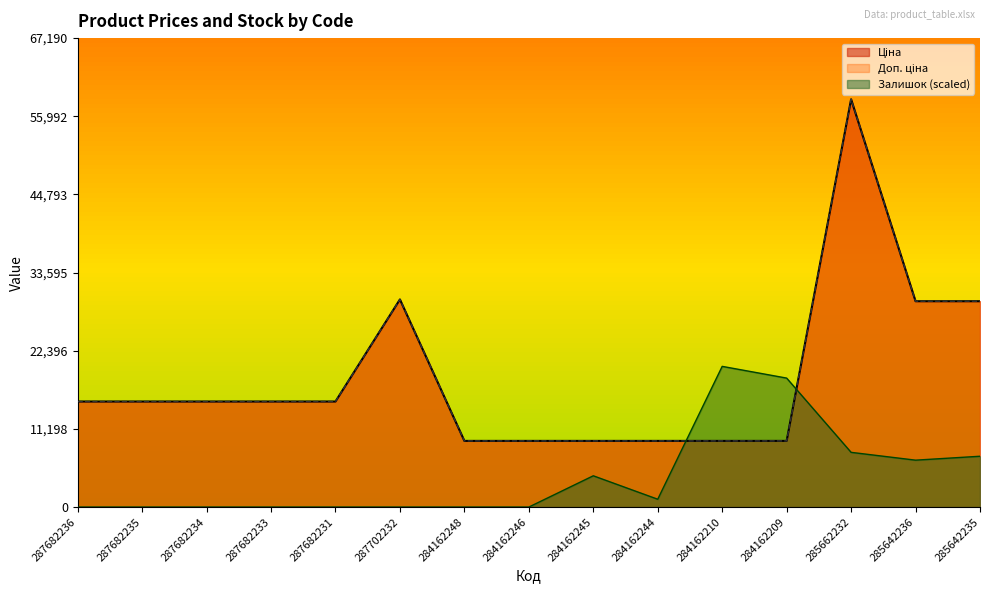

What is the average value of the Доп. ціна series?

18642.5